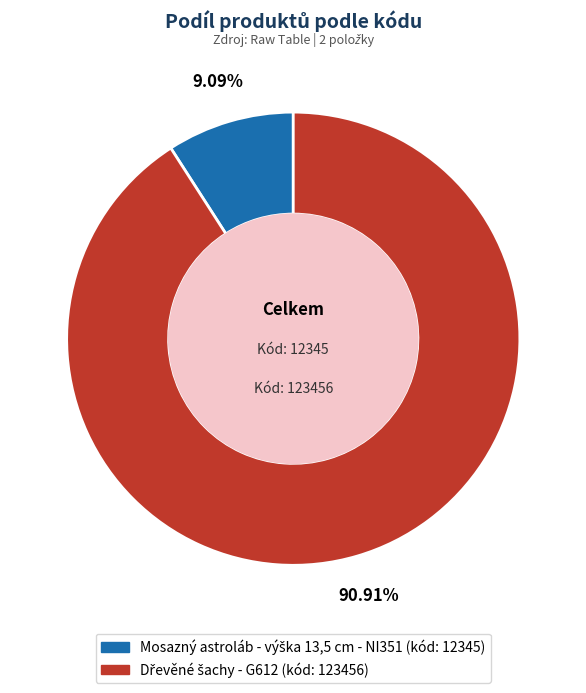

How many segments does this pie chart have?

2